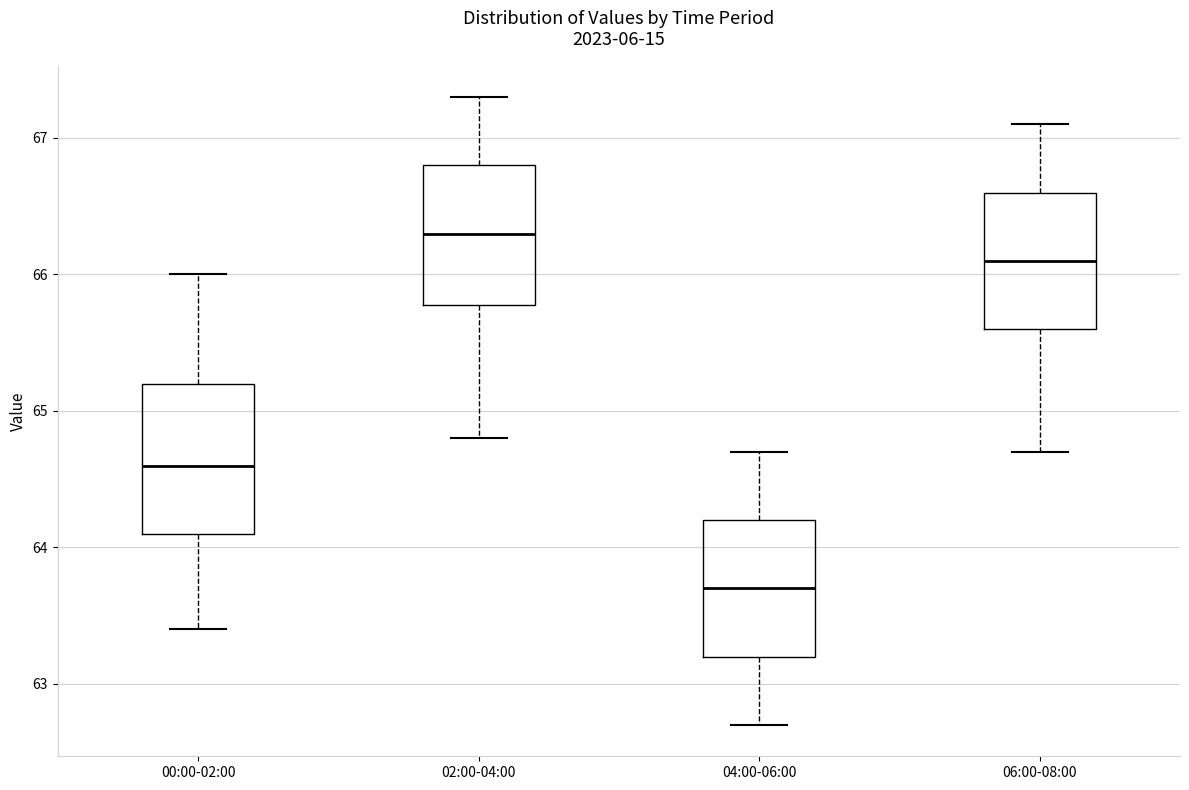

Which box's median line is the highest?

02:00-04:00